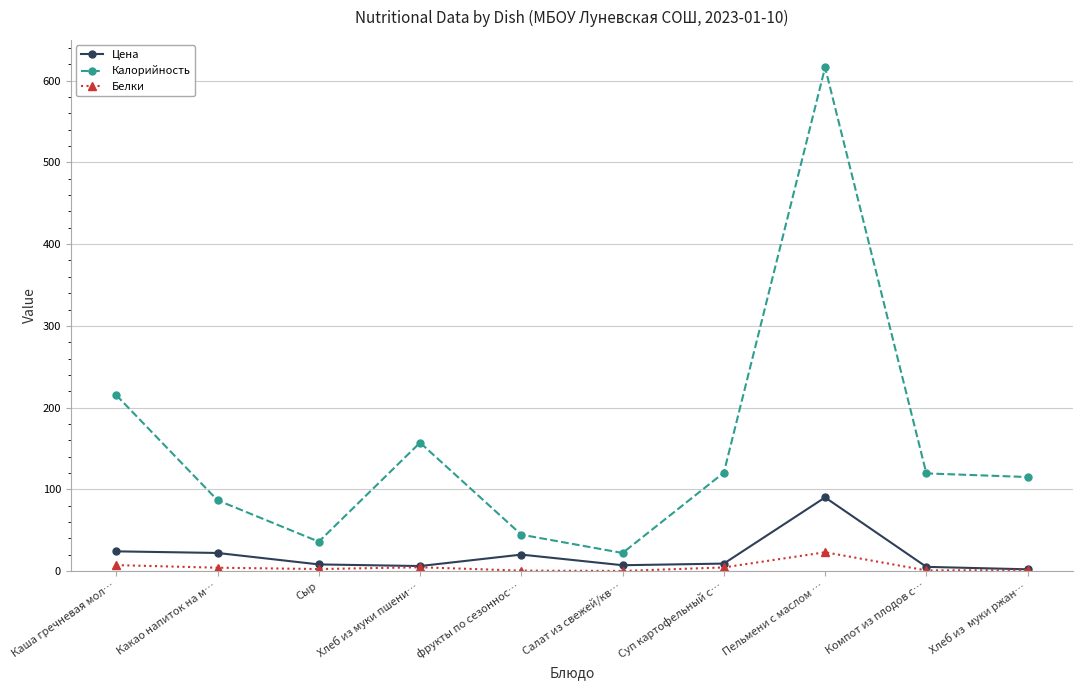

How many lines are shown in the chart?

3